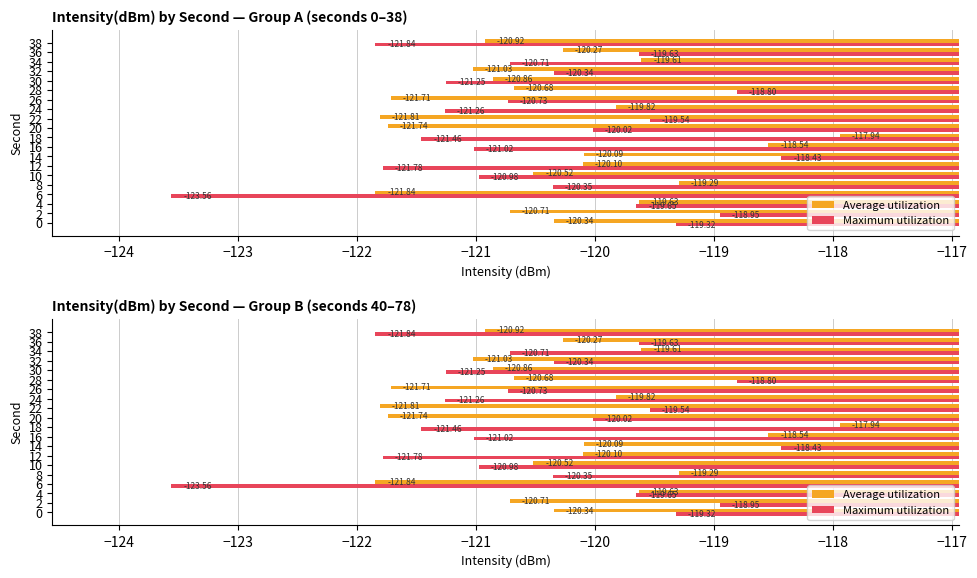

Reading left to right, what are all the values shown in this chart?

Average utilization: -120.3	-120.7	-119.6	-121.8	-119.3	-120.5	-120.1	-120.1	-118.5	-117.9	-121.7	-121.8	-119.8	-121.7	-120.7	-120.9	-121.0	-119.6	-120.3	-120.9
Maximum utilization: -119.3	-118.9	-119.7	-123.6	-120.4	-121.0	-121.8	-118.4	-121.0	-121.5	-120.0	-119.5	-121.3	-120.7	-118.8	-121.2	-120.3	-120.7	-119.6	-121.8